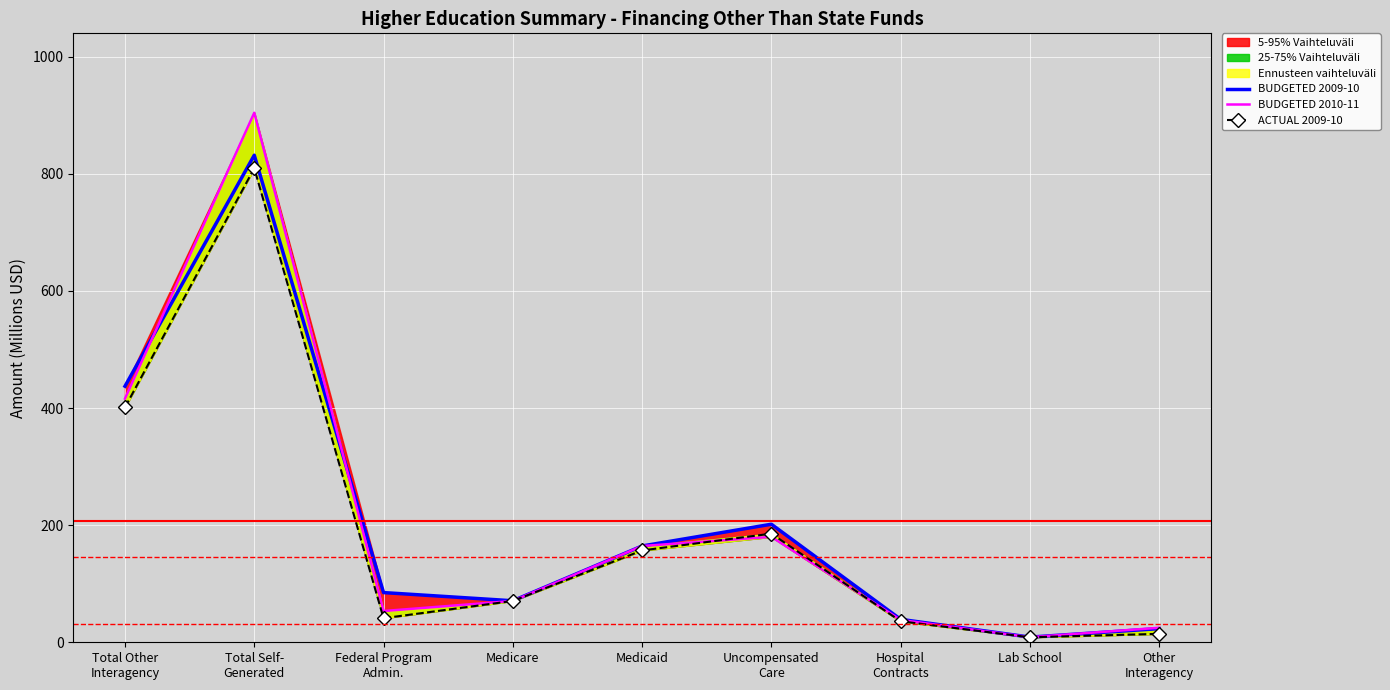

In ACTUAL 2009-10, how many points are higher than both neighbors (excluding endpoints)?

2